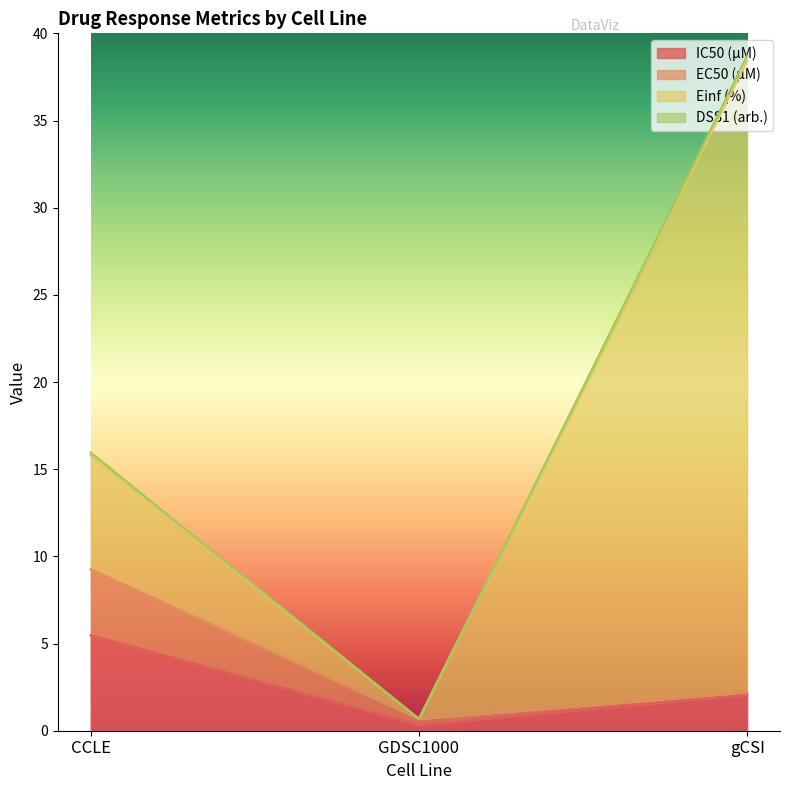

Which label corresponds to the largest value in the chart?

gCSI